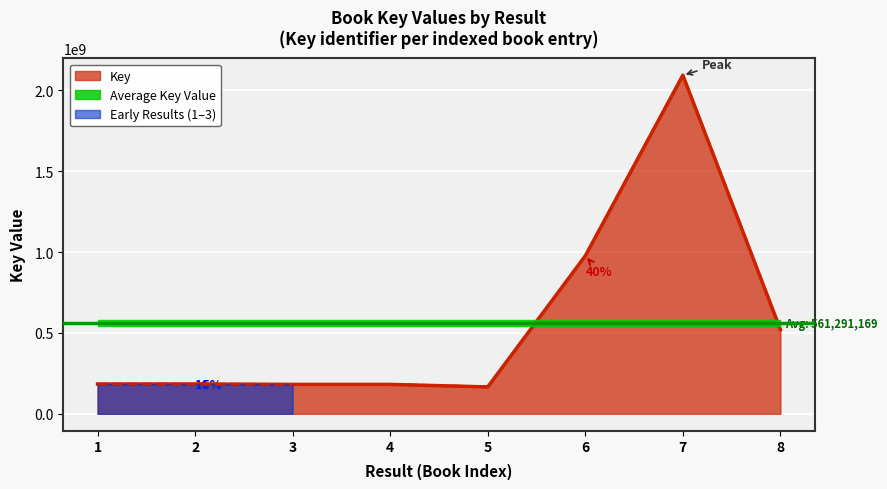

Is it true that the value at 4 is 181783133?

True